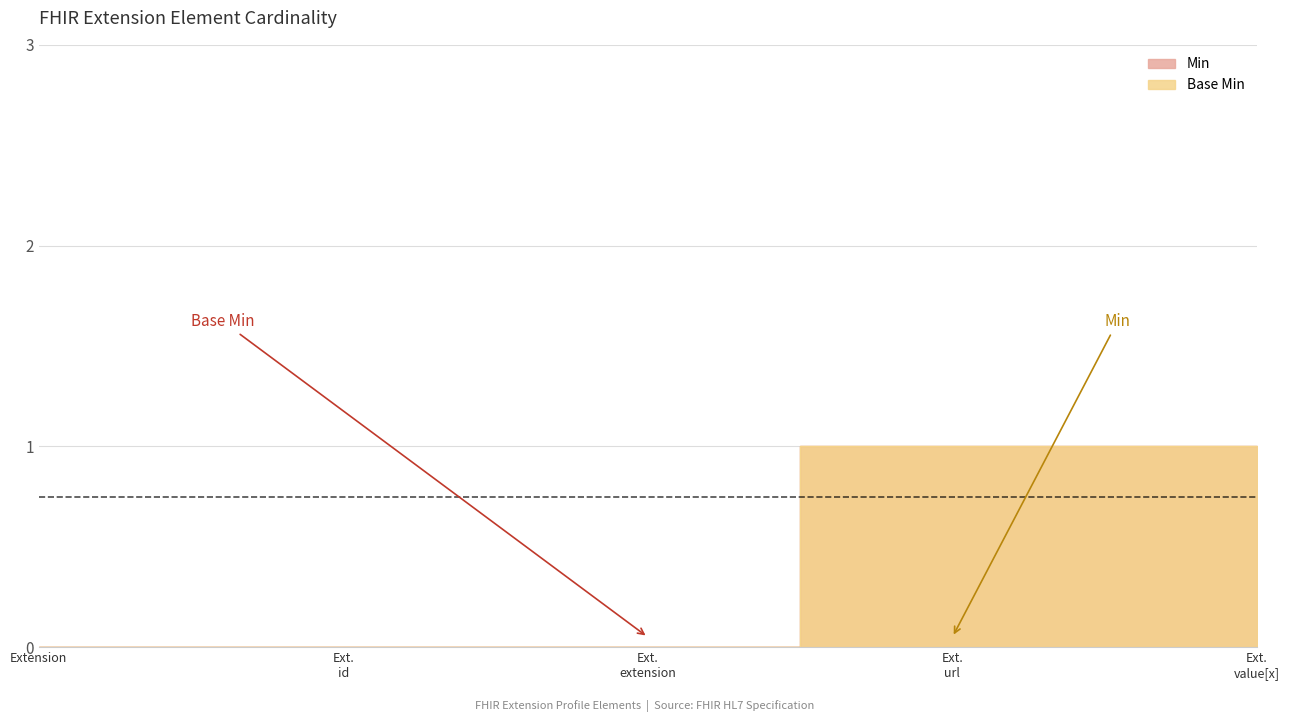

What position from the left is Ext. id?

2